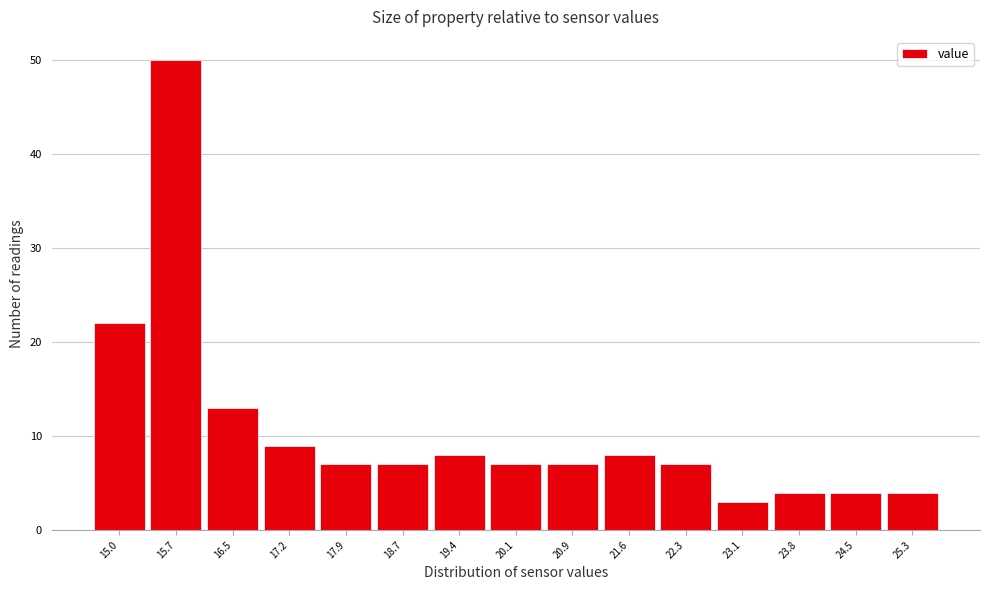

Reading left to right, list all the values displayed in this chart.

15.0=22	15.7=50	16.5=13	17.2=9	17.9=7	18.7=7	19.4=8	20.1=7	20.9=7	21.6=8	22.3=7	23.1=3	23.8=4	24.5=4	25.3=4